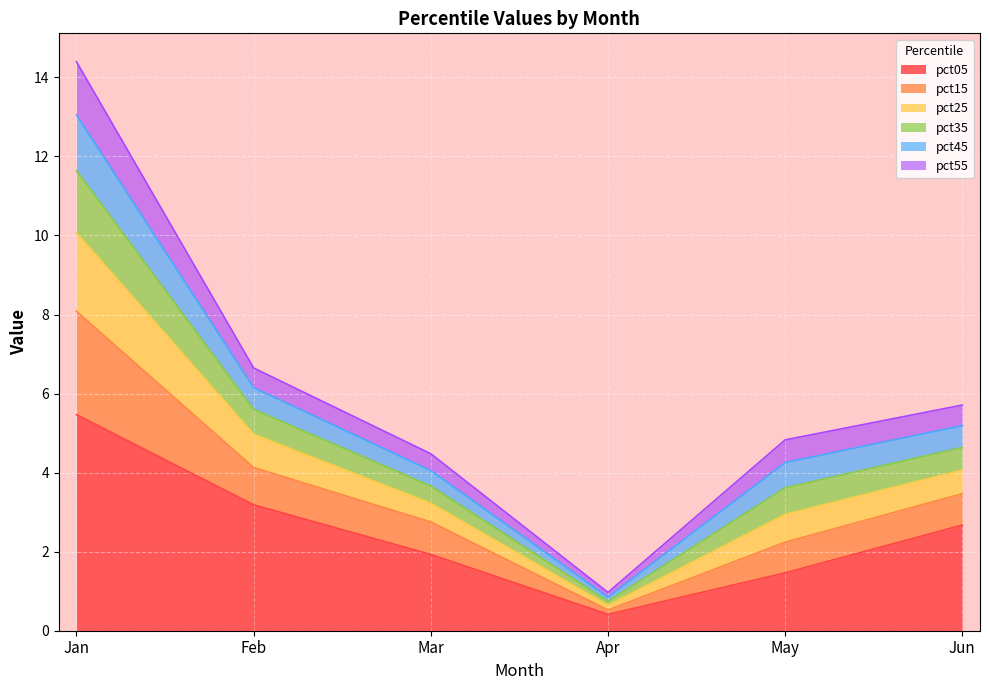

List the labels in order of pct05 value, largest first.

Jan, Feb, Jun, Mar, May, Apr